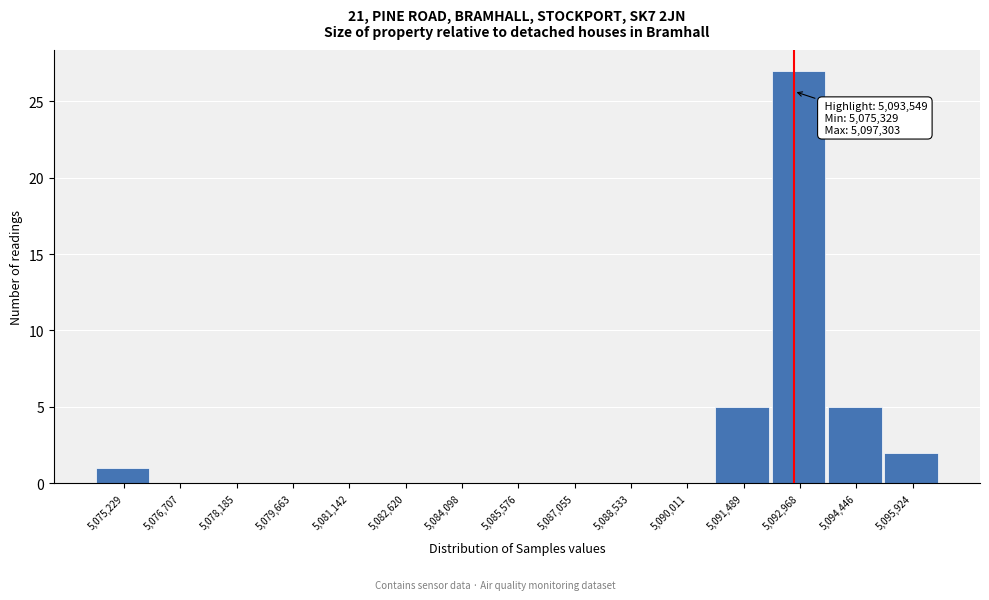

Reading left to right, what are all the values shown in this chart?

5,075,229=1	5,076,707=0	5,078,185=0	5,079,663=0	5,081,142=0	5,082,620=0	5,084,098=0	5,085,576=0	5,087,055=0	5,088,533=0	5,090,011=0	5,091,489=5	5,092,968=27	5,094,446=5	5,095,924=2